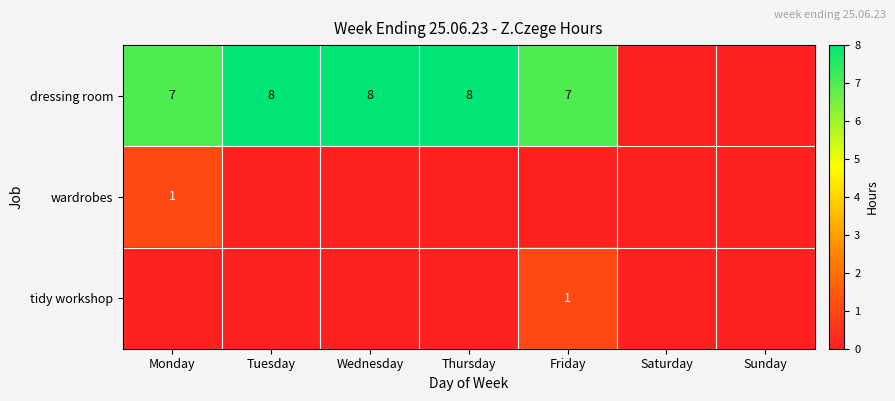

What is the difference between the highest and lowest values at Thursday?

8